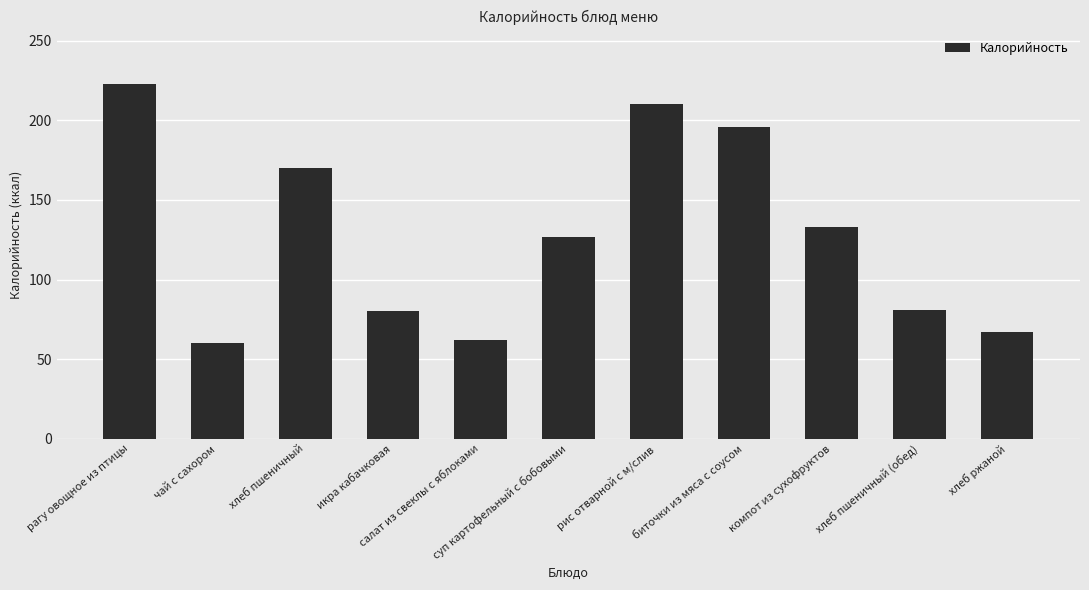

Does the chart contain any negative values?

No